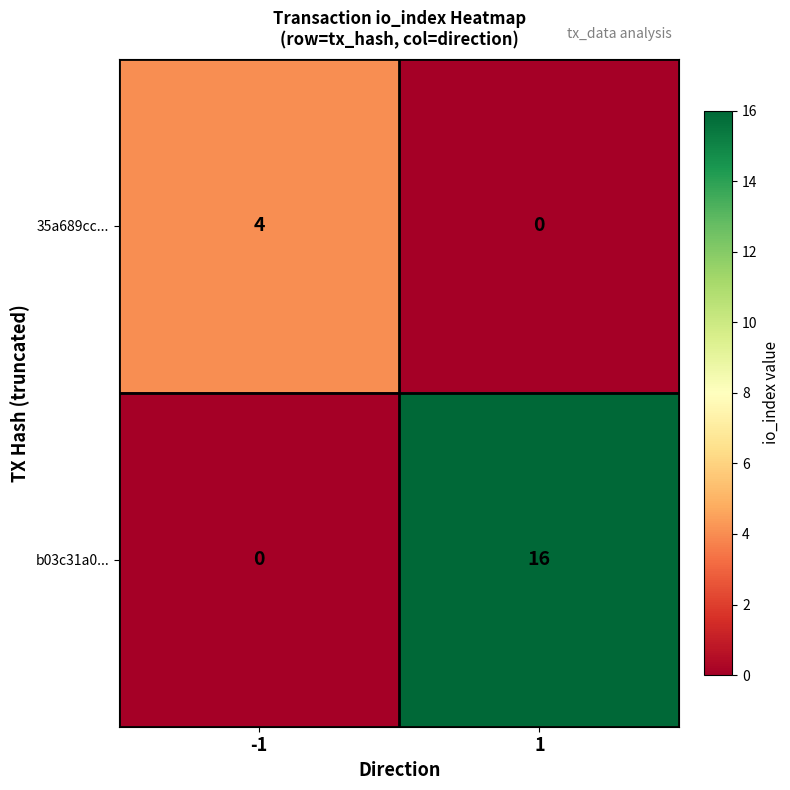

Between -1 and 1, which series saw the biggest shift?

b03c31a0...